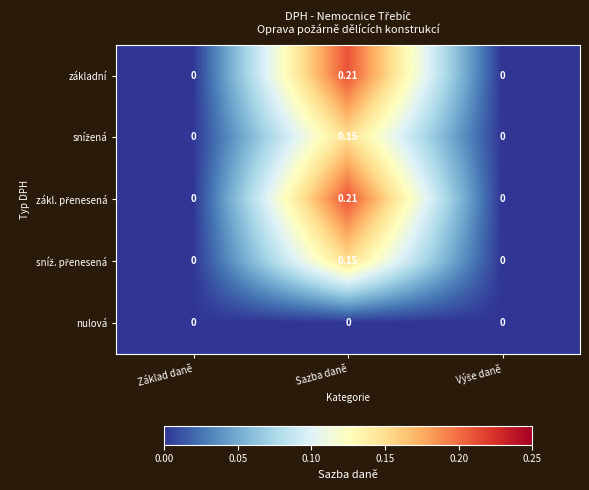

At which category is the sum across all series the highest?

Sazba daně